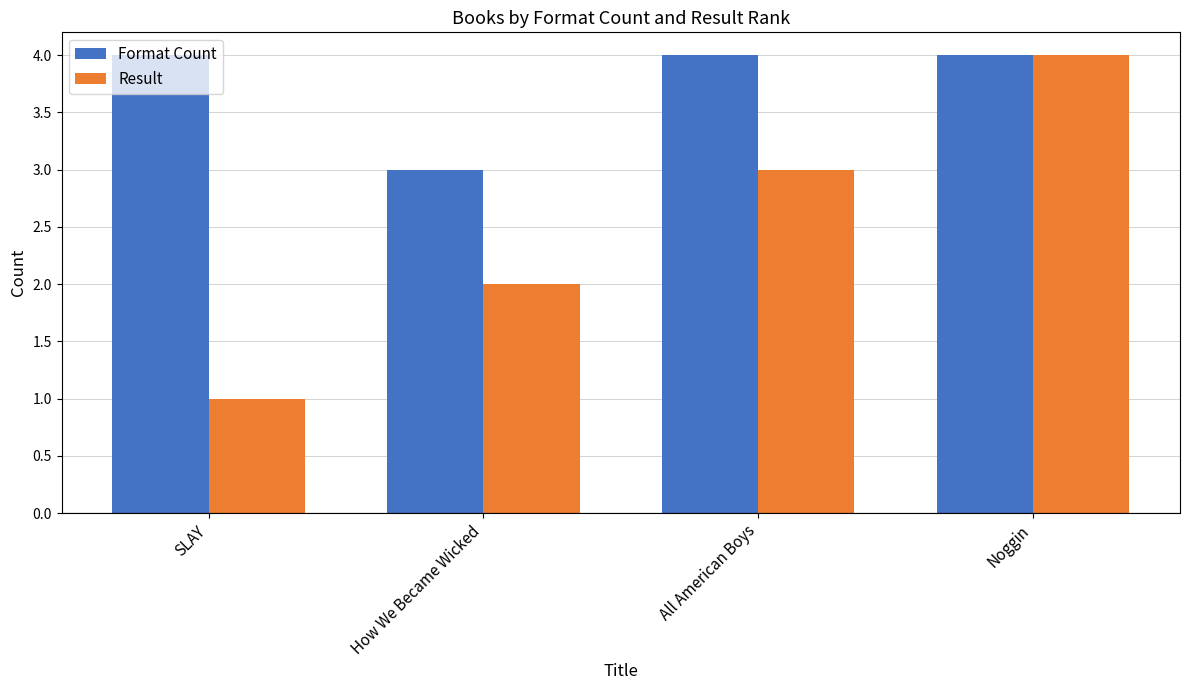

Between SLAY and Noggin, which series saw the biggest shift?

Result